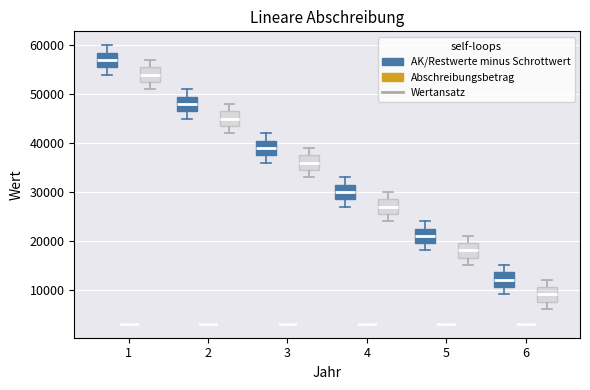

Where does the median line of the box for 2 (Wertansatz) sit on the y-axis? The values are not printed on the chart, so give them approximately, as read against the axis.

45000